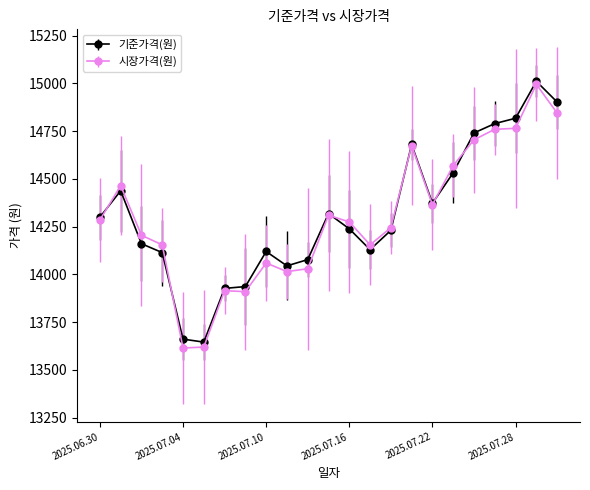

How many lines are shown in the chart?

2